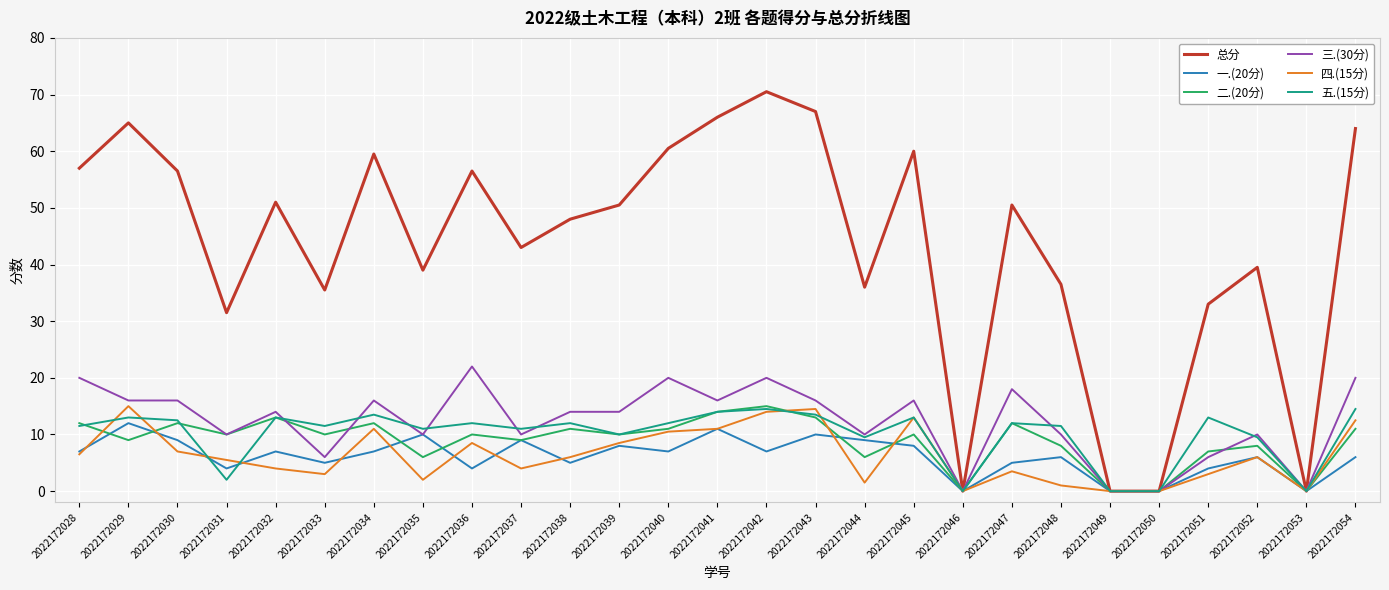

What is the difference between the highest and lowest values at 2022172039?

42.5